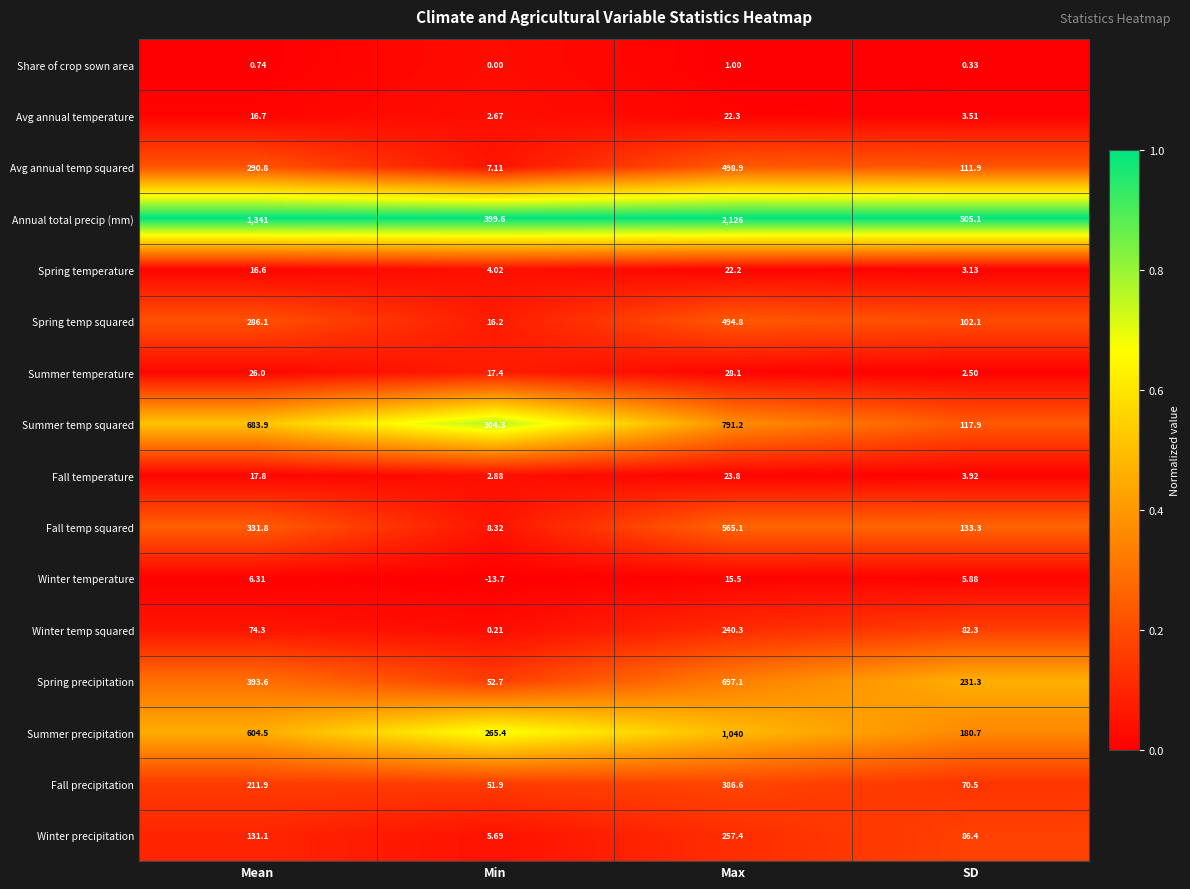

Where is Share of crop sown area nearest to the value 0?

Min